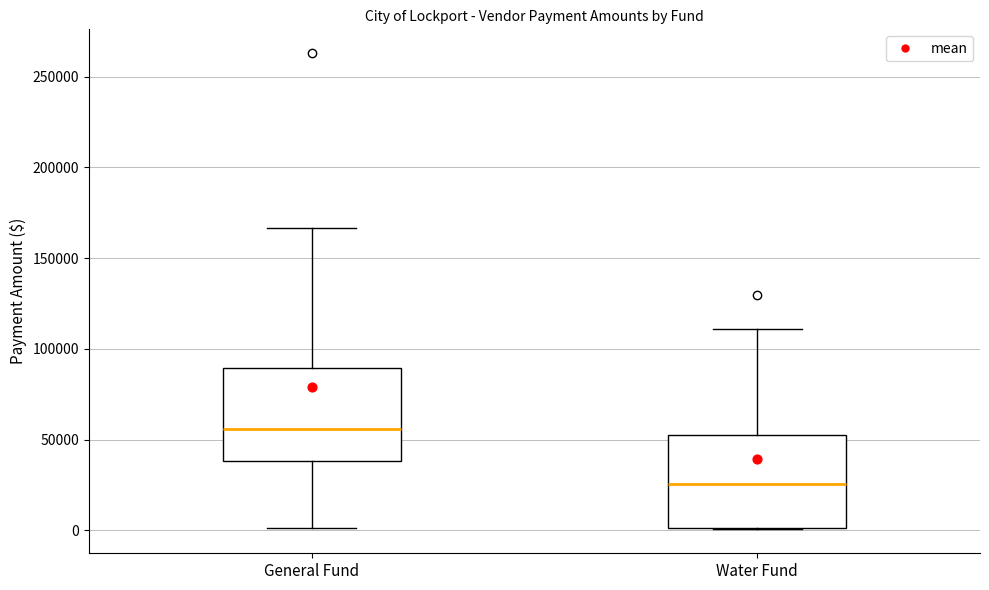

Which box's median line is the highest?

General Fund